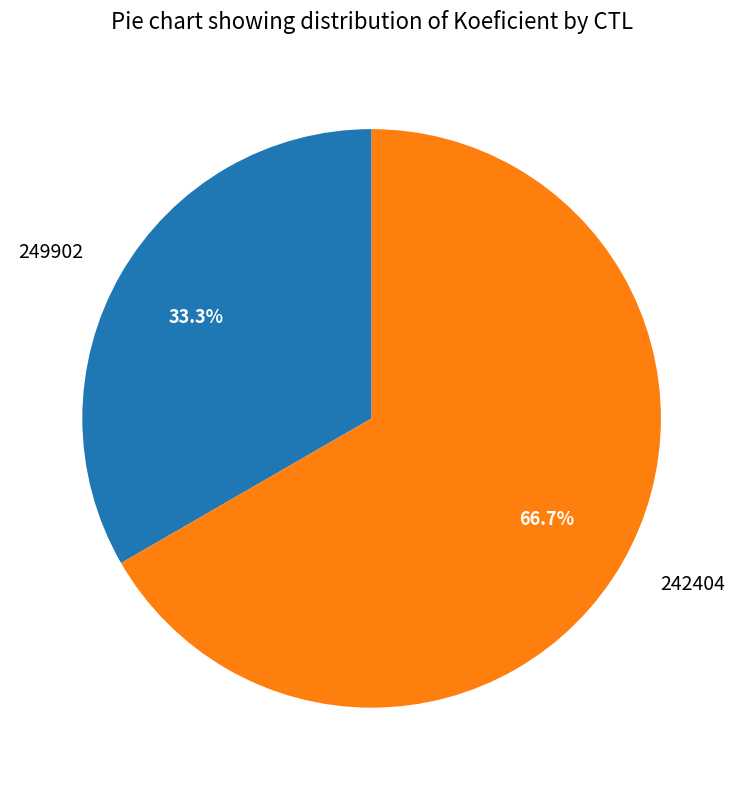

To the nearest percent, what is the difference between the 249902 and 242404 slice percentages?

33%